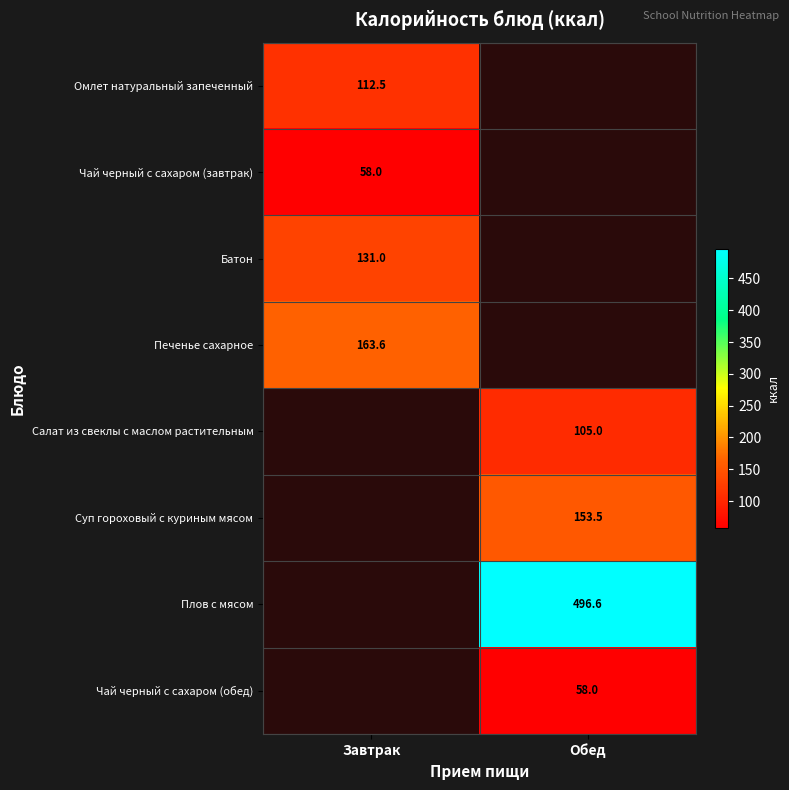

True or false: Батон has a value of 35.5 at Завтрак.

False